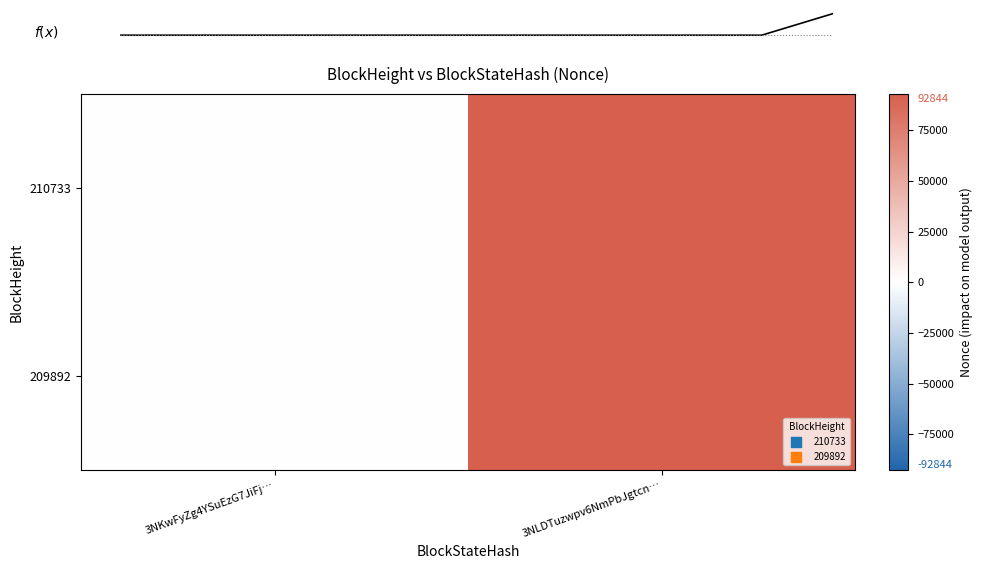

Is the value of 210733 at 3NLDTuzwpv6NmPbJgtcn… greater than the value of 209892 at 3NLDTuzwpv6NmPbJgtcn…?

No